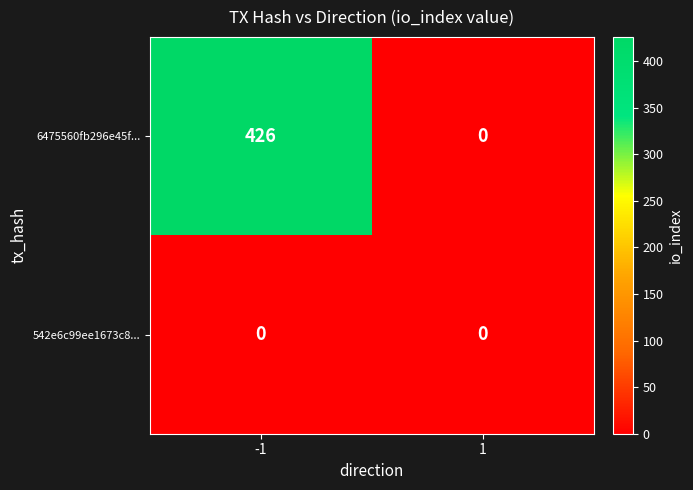

Which series has the largest total across all categories?

6475560fb296e45f...